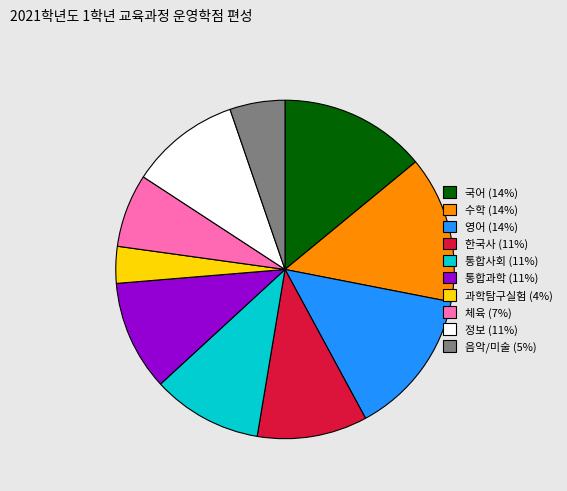

Is the sum of 국어 (14%) and 음악/미술 (5%) greater than half?

No